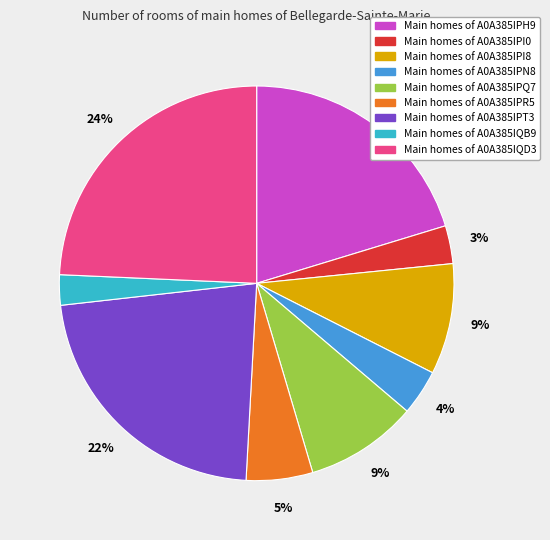

Is there a majority slice in this chart?

No